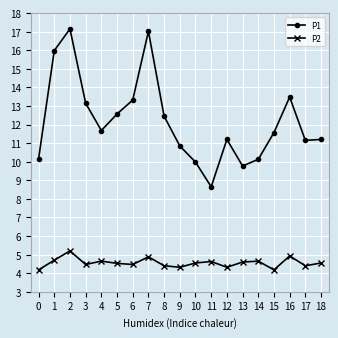

True or false: P2 and P1 cross at least once.

False